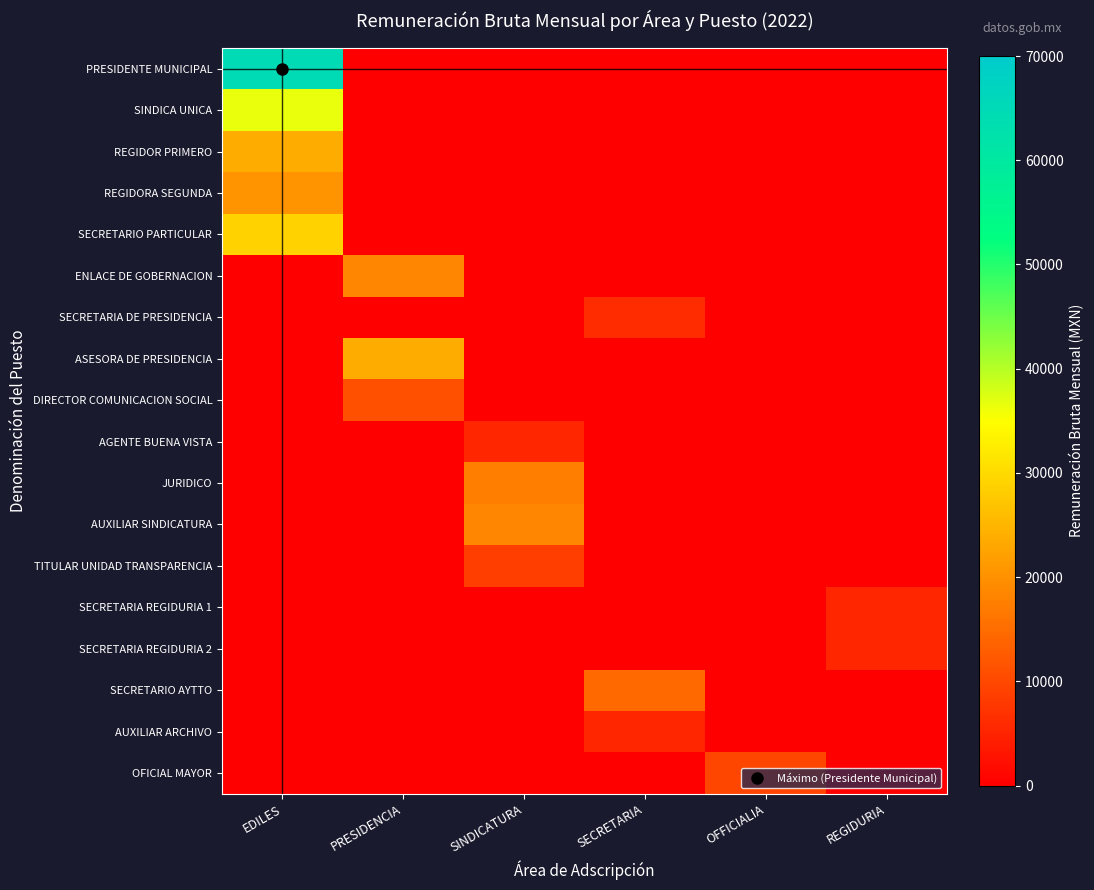

What is the difference between the highest and lowest values at REGIDURIA?

5258